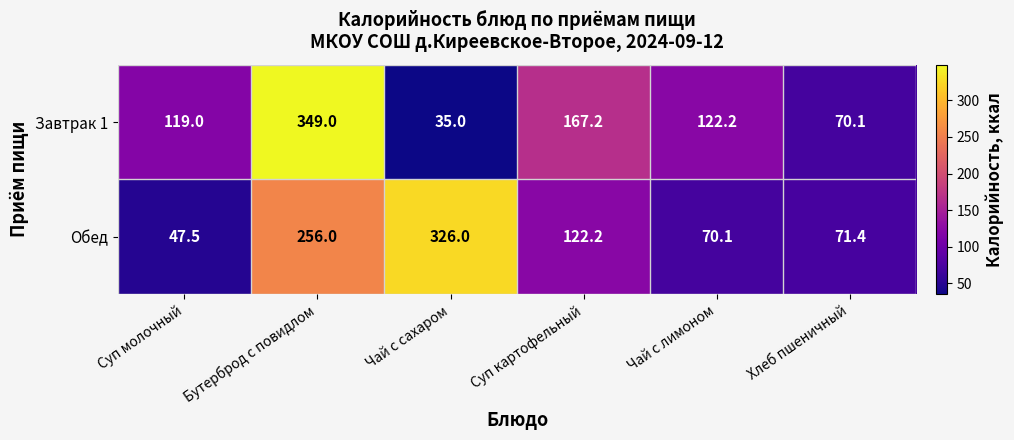

The value of Завтрак 1 at Чай с лимоном is 122.2. True or false?

True